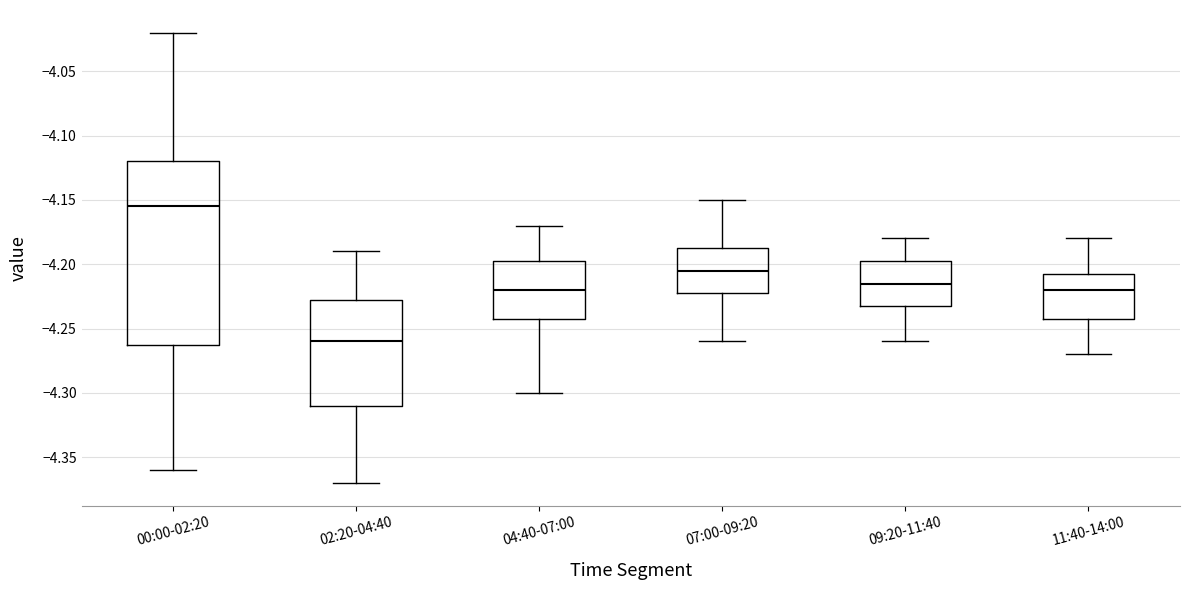

Which box's median line is the highest?

00:00-02:20